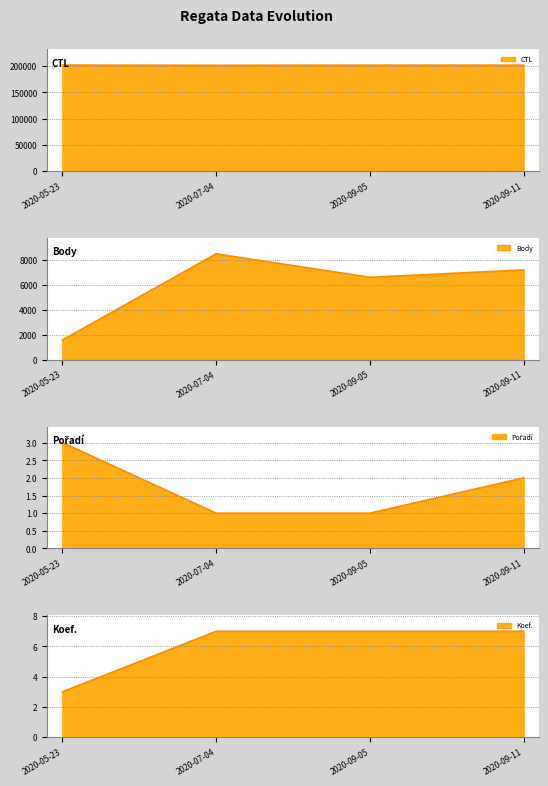

At which category is the sum across all series the highest?

2020-07-04